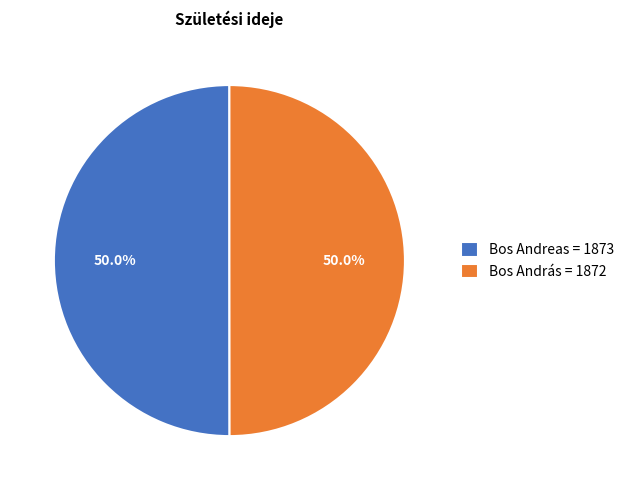

True or false: Bos András accounts for 45% of the total.

False